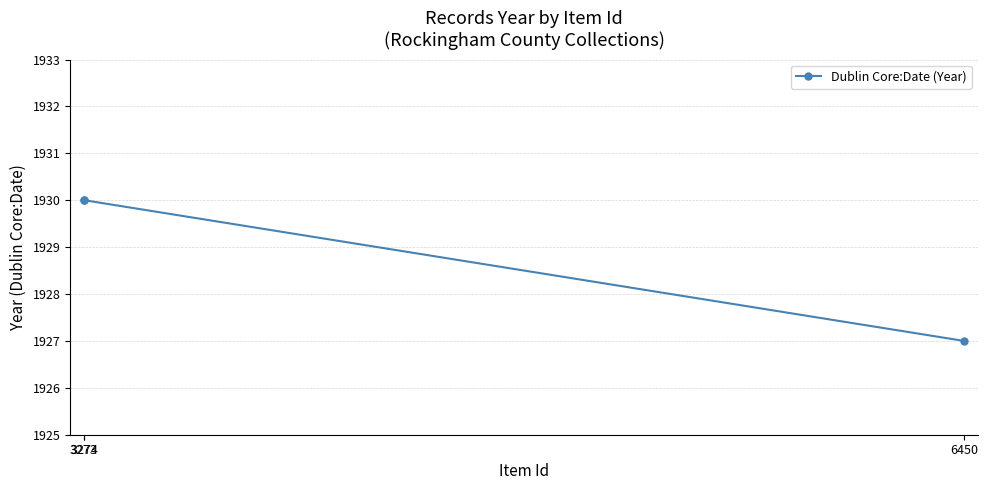

Reading left to right, transcribe all the data shown in this chart.

1930	1930	1927